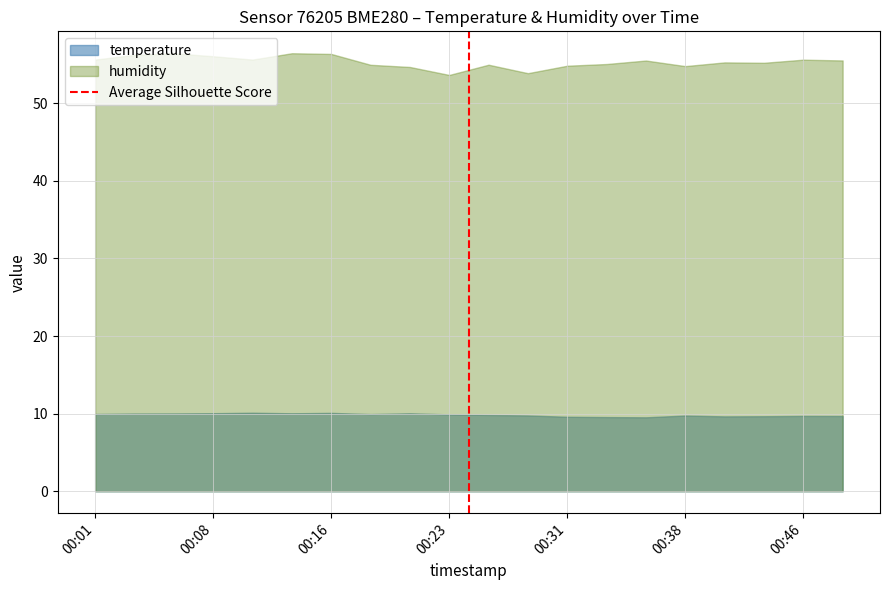

Which series has the largest total across all categories?

humidity